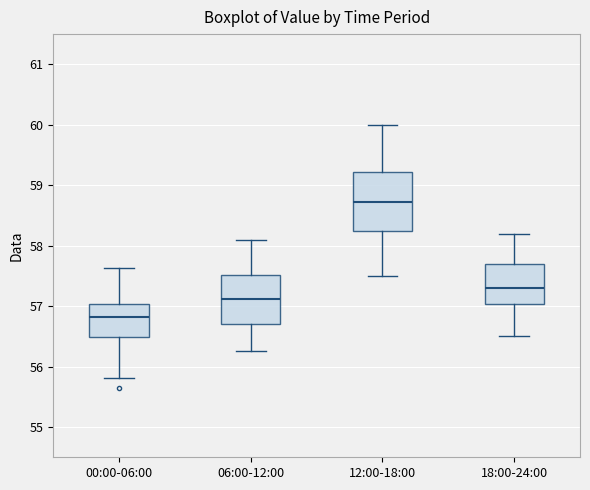

Reading left to right, read every box against the y-axis: the position of its median line, the range the box covers, and the ends of its whiskers. The values are not printed on the chart, so give them approximately, as read against the axis.

00:00-06:00: median 56.8, box 56.5 to 57.0, whiskers 55.8 to 57.6
06:00-12:00: median 57.1, box 56.7 to 57.5, whiskers 56.3 to 58.1
12:00-18:00: median 58.7, box 58.2 to 59.2, whiskers 57.5 to 60.0
18:00-24:00: median 57.3, box 57.0 to 57.7, whiskers 56.5 to 58.2